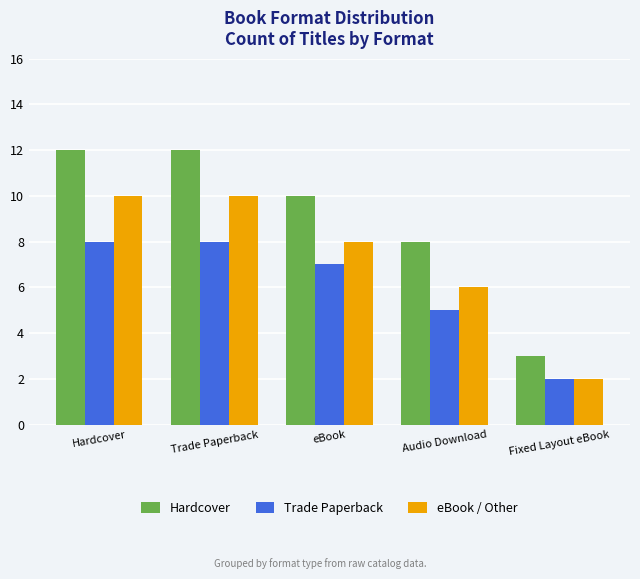

Is it true that eBook / Other equals 6 at Audio Download?

True